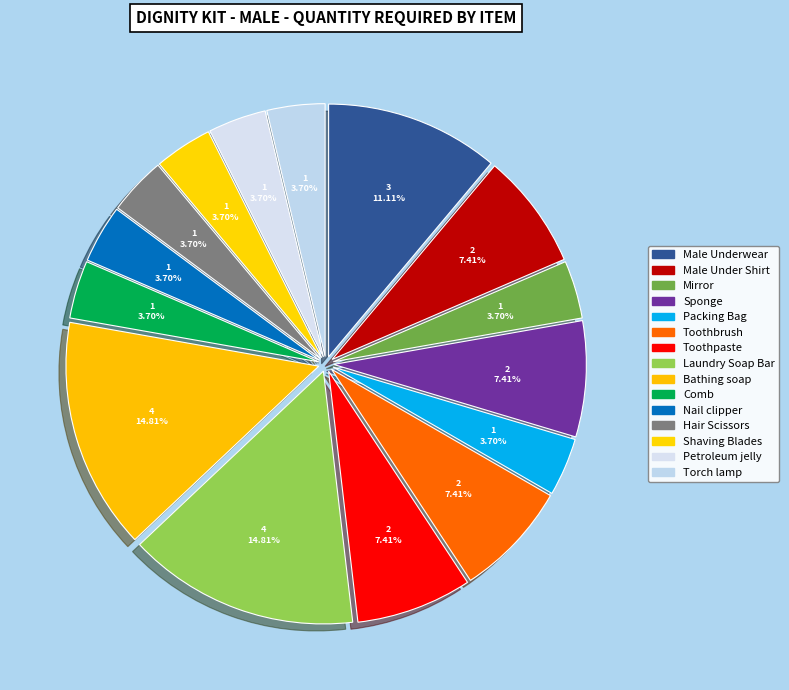

Count the number of slices in the pie.

15